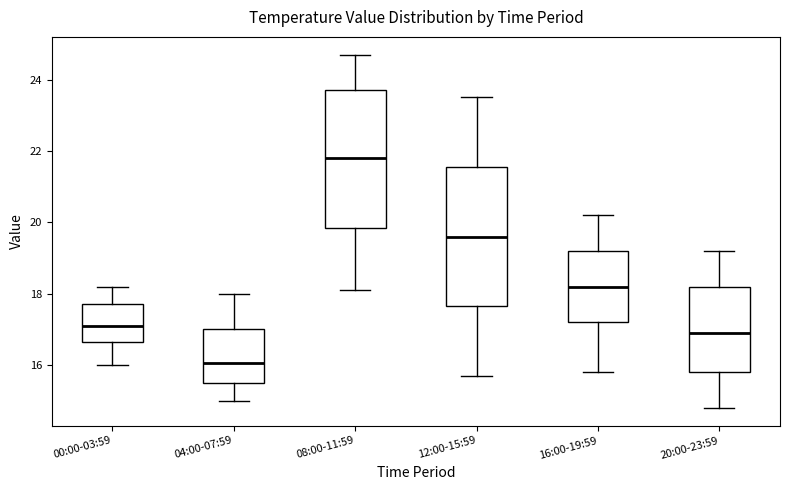

Reading left to right, transcribe this box plot: for each box, give where its median line is, the range the box spans, and where its two whiskers end, as read against the y-axis. The values are not printed on the chart, so give them approximately, as read against the axis.

00:00-03:59: median 17.2, box 16.6 to 17.8, whiskers 16.0 to 18.2
04:00-07:59: median 16.0, box 15.6 to 17.0, whiskers 15.0 to 18.0
08:00-11:59: median 21.8, box 19.8 to 23.8, whiskers 18.2 to 24.8
12:00-15:59: median 19.6, box 17.6 to 21.6, whiskers 15.8 to 23.6
16:00-19:59: median 18.2, box 17.2 to 19.2, whiskers 15.8 to 20.2
20:00-23:59: median 17.0, box 15.8 to 18.2, whiskers 14.8 to 19.2